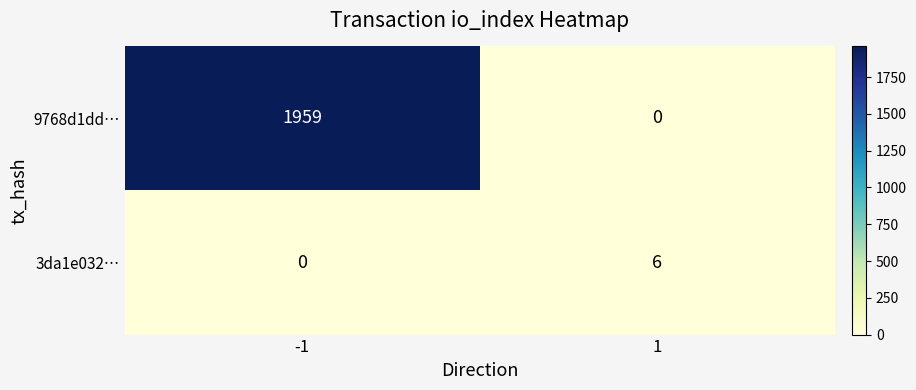

Rank the series at 1 from highest to lowest value.

3da1e032…, 9768d1dd…